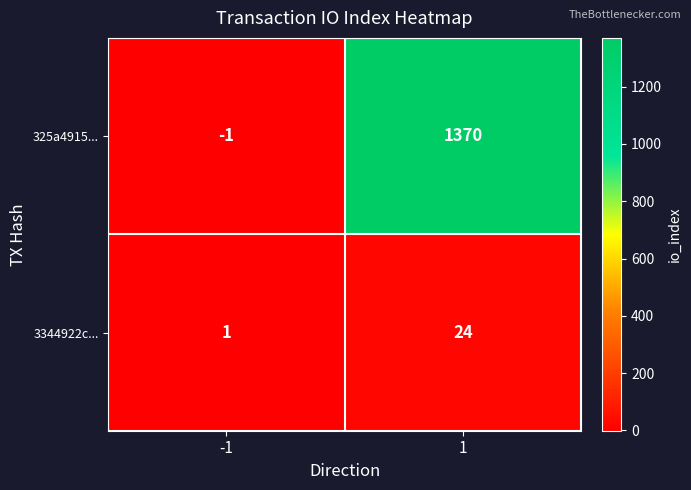

Reading left to right, what are all the values shown in this chart?

325a4915...: -1=-1	1=1370
3344922c...: -1=1	1=24